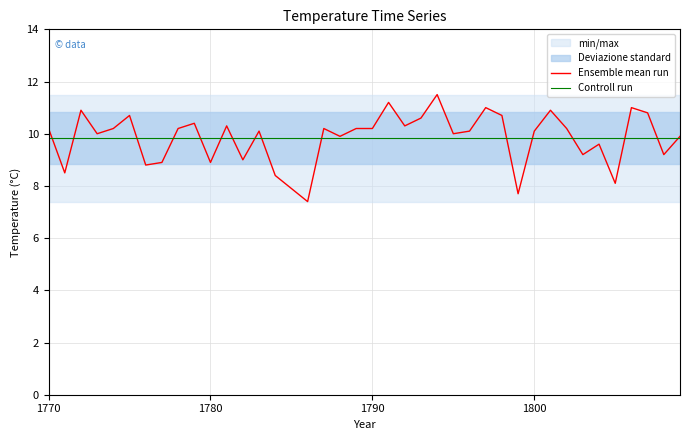

Reading left to right, what are all the values shown in this chart?

1770=10.2	1771=8.5	1772=10.9	1773=10.0	1774=10.2	1775=10.7	1776=8.8	1777=8.9	1778=10.2	1779=10.4	1780=8.9	1781=10.3	1782=9.0	1783=10.1	1784=8.4	1785=7.9	1786=7.4	1787=10.2	1788=9.9	1789=10.2	1790=10.2	1791=11.2	1792=10.3	1793=10.6	1794=11.5	1795=10.0	1796=10.1	1797=11.0	1798=10.7	1799=7.7	1800=10.1	1801=10.9	1802=10.2	1803=9.2	1804=9.6	1805=8.1	1806=11.0	1807=10.8	1808=9.2	1809=9.9